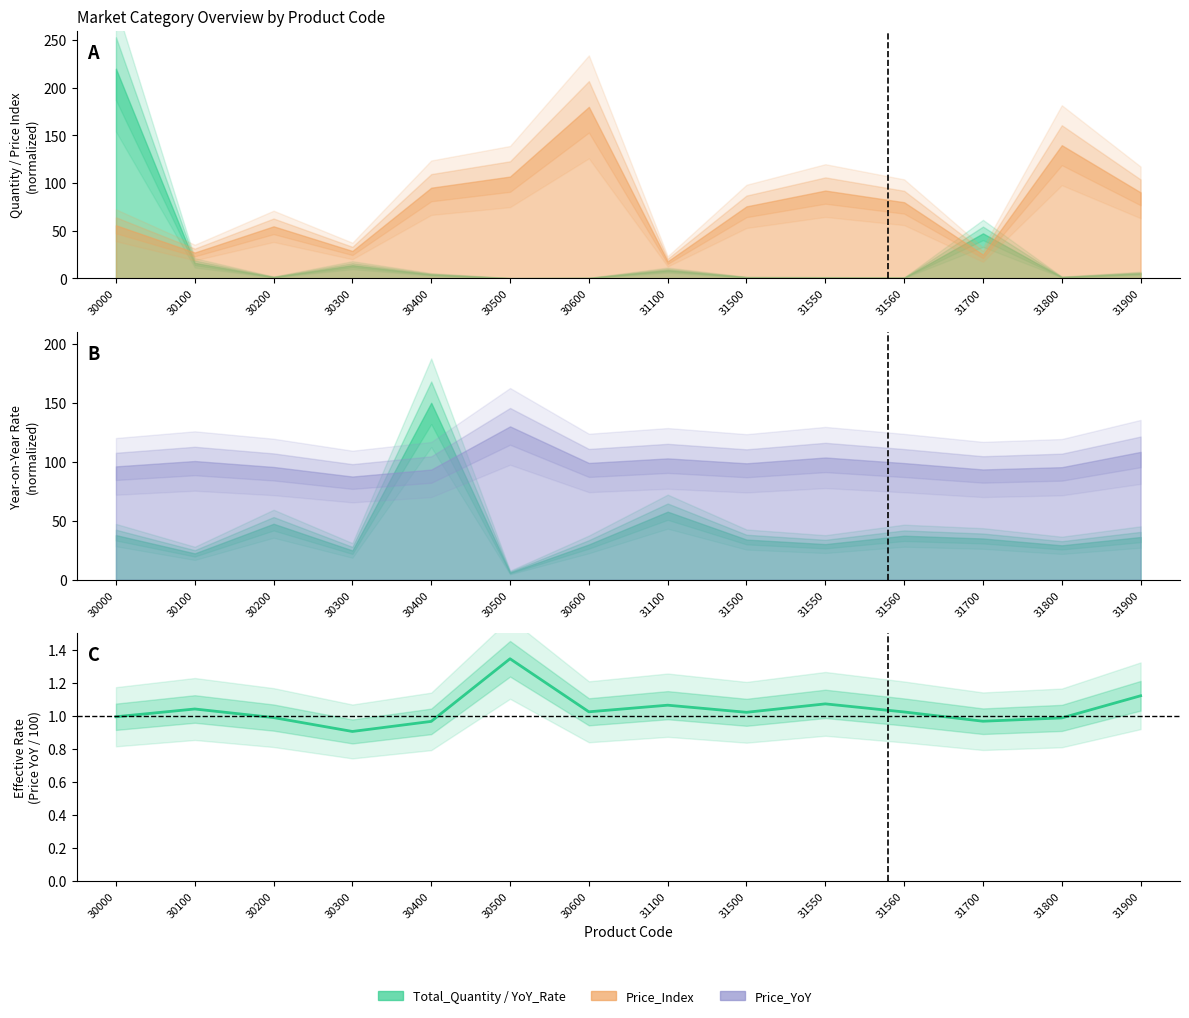

At which label is the value closest to 1?

30000